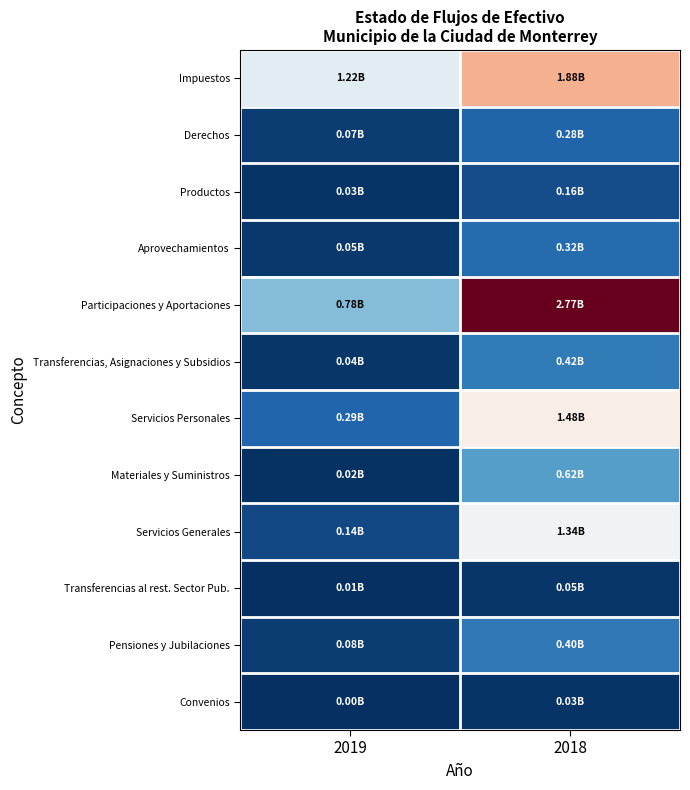

Reading left to right, what are all the values shown in this chart?

Impuestos: 2019=1224950672.1	2018=1881114634.0
Derechos: 2019=70975071.3	2018=282896195.2
Productos: 2019=33102998.1	2018=164130786.3
Aprovechamientos: 2019=47111456.1	2018=320863201.0
Participaciones y Aportaciones: 2019=783308909.4	2018=2770993440.1
Transferencias, Asignaciones y Subsidios: 2019=39093959.4	2018=415135675.8
Servicios Personales: 2019=291809833.6	2018=1475407212.4
Materiales y Suministros: 2019=16214453.6	2018=622063225.5
Servicios Generales: 2019=139777861.8	2018=1336921618.6
Transferencias al rest. Sector Pub.: 2019=7468333.3	2018=45019327.8
Pensiones y Jubilaciones: 2019=75645359.8	2018=396501511.1
Convenios: 2019=2663221.4	2018=27501776.2